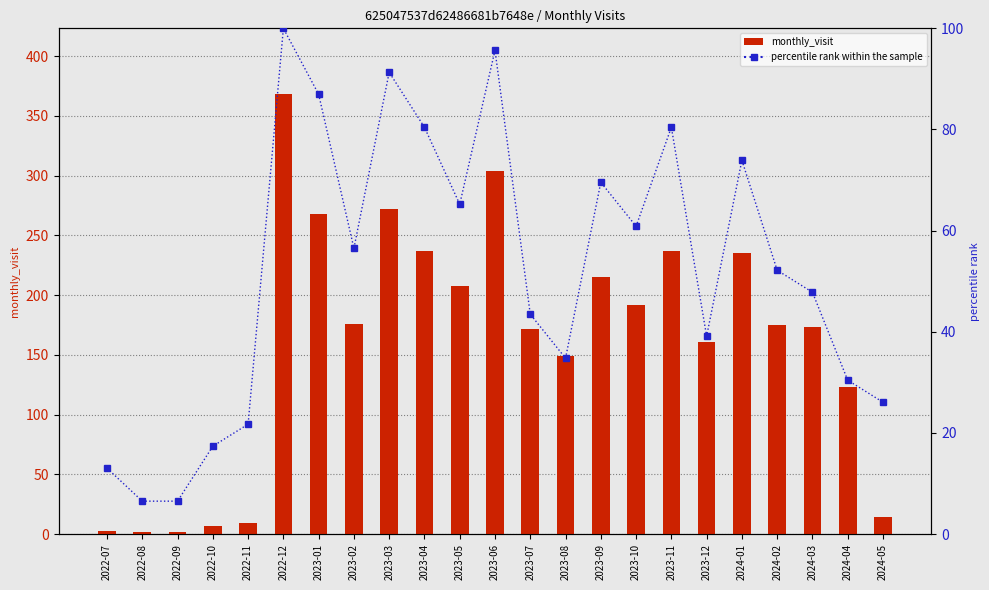

What is the minimum value for monthly_visit?

2.0